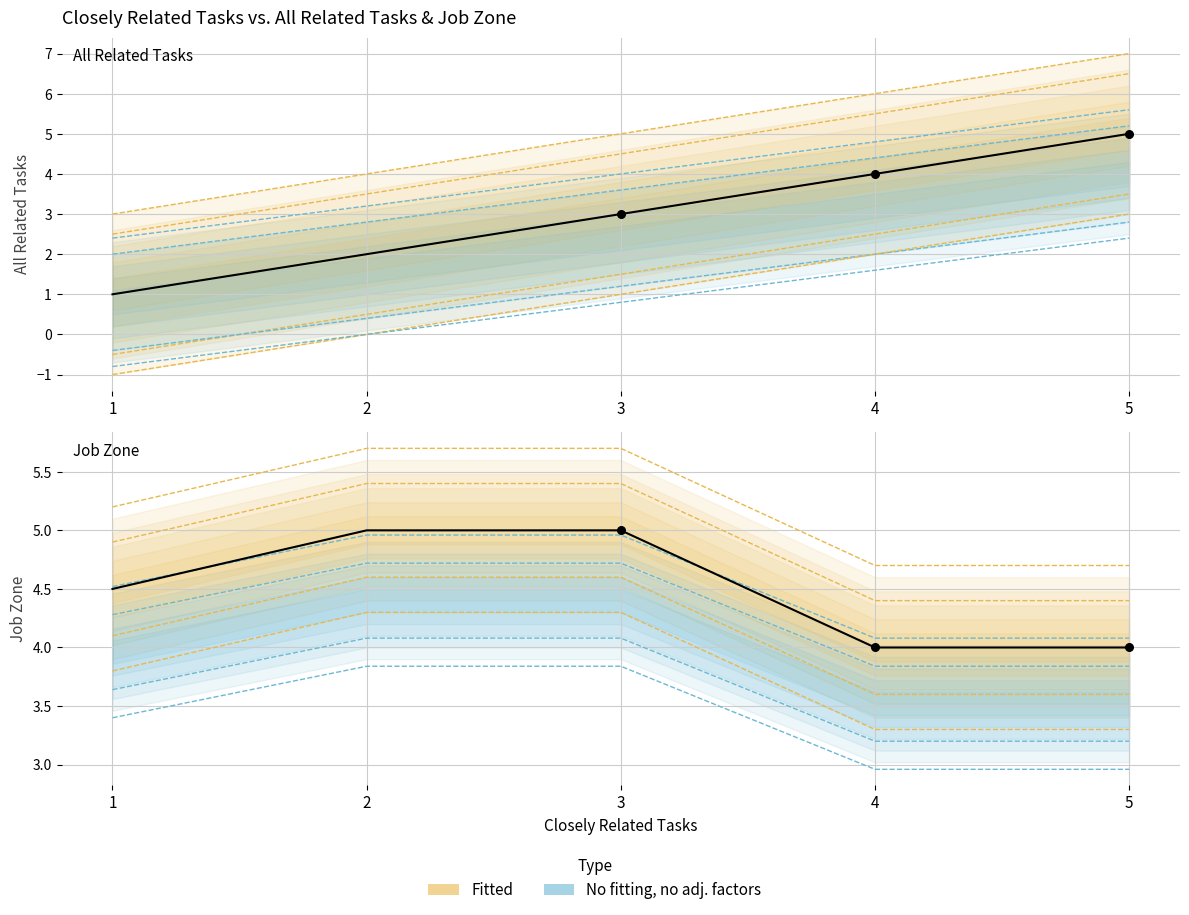

At how many categories does at least one series exceed 3?

4